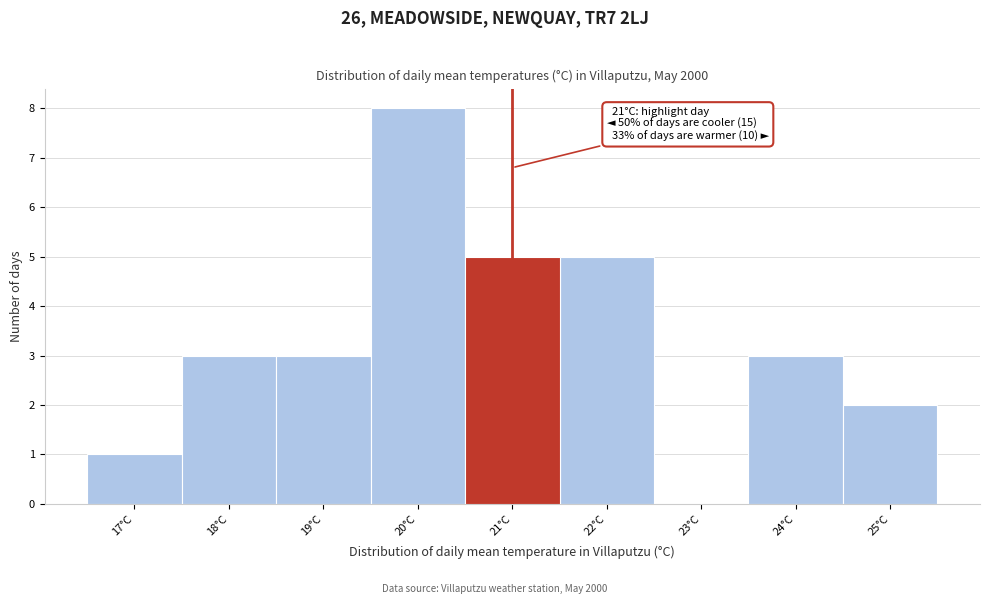

What is the approximate value at 20°C?

8